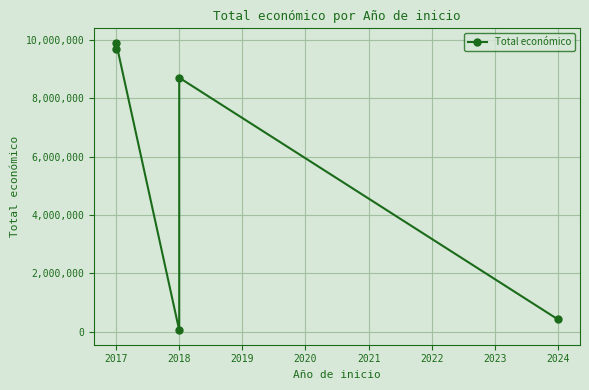

The chart shows a value of 4433551 at 2018. True or false?

False